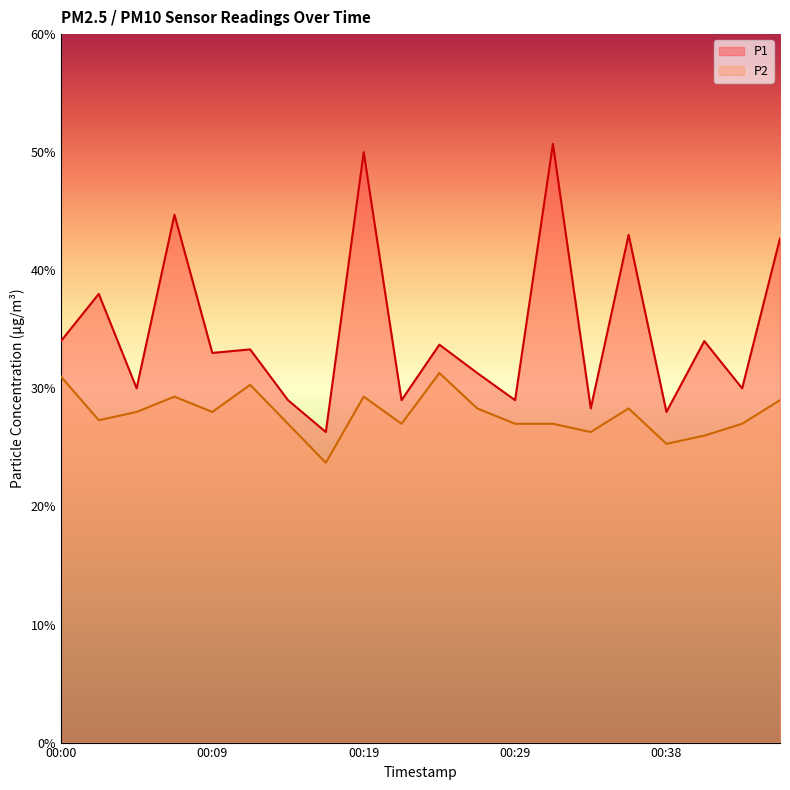

True or false: P1 and P2 intersect in this chart.

False